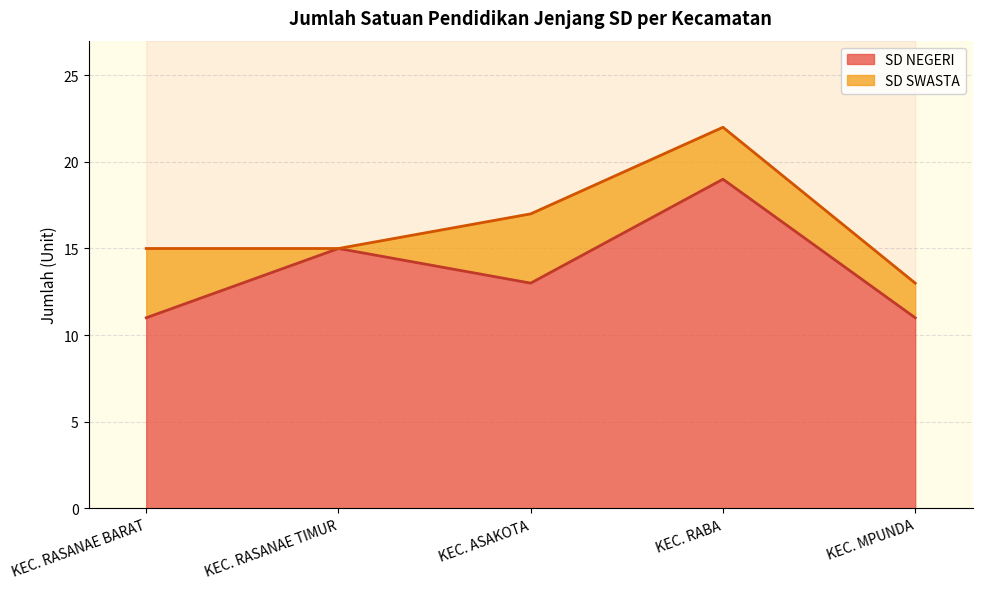

At which label does the data first exceed 13?

KEC. RASANAE TIMUR